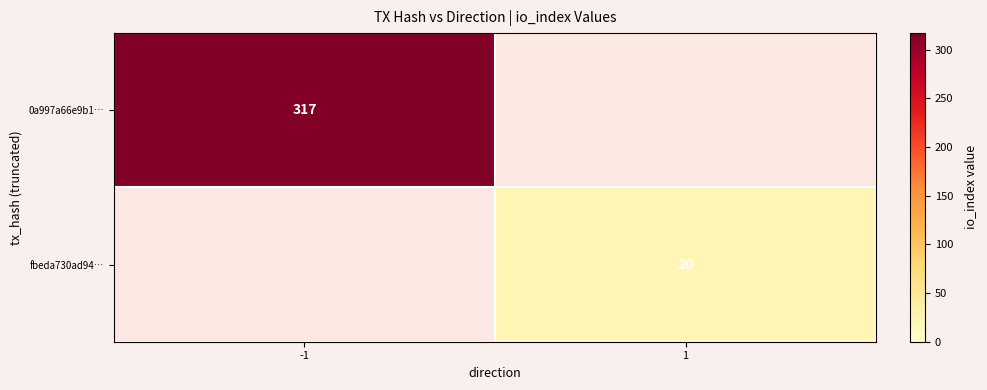

Is the value of 0a997a66e9b1… at -1 greater than the value of fbeda730ad94… at 1?

Yes